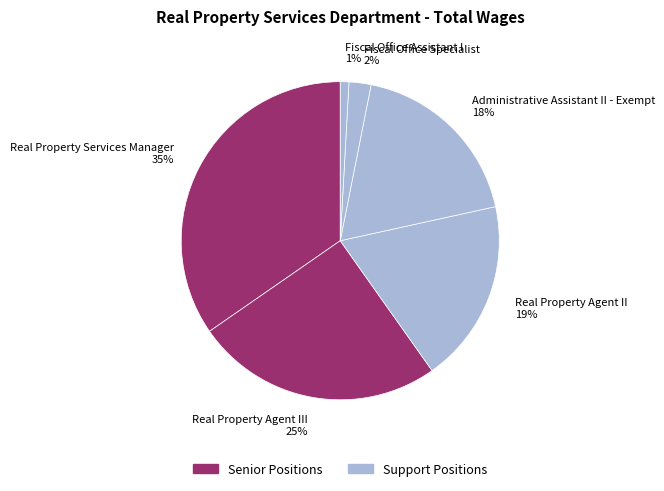

Which has a higher value, Administrative Assistant II - Exempt 18% or Real Property Agent III 25%?

Real Property Agent III 25%